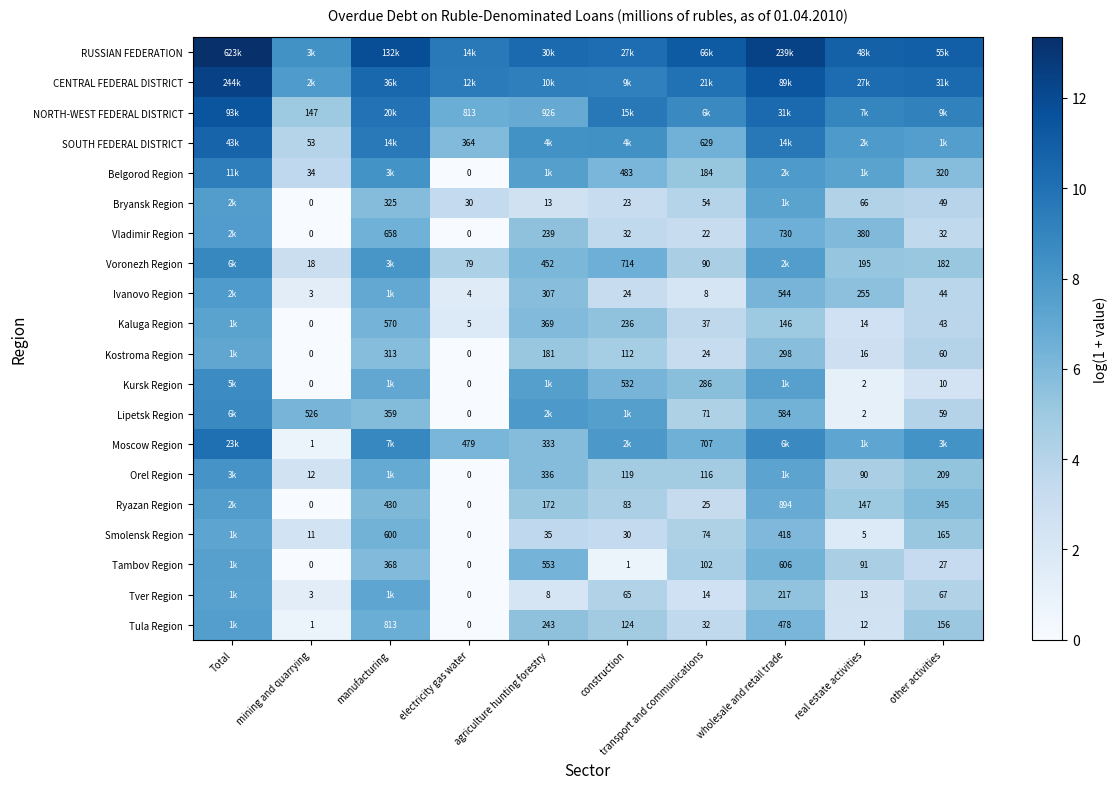

At which category is the sum across all series the highest?

Total